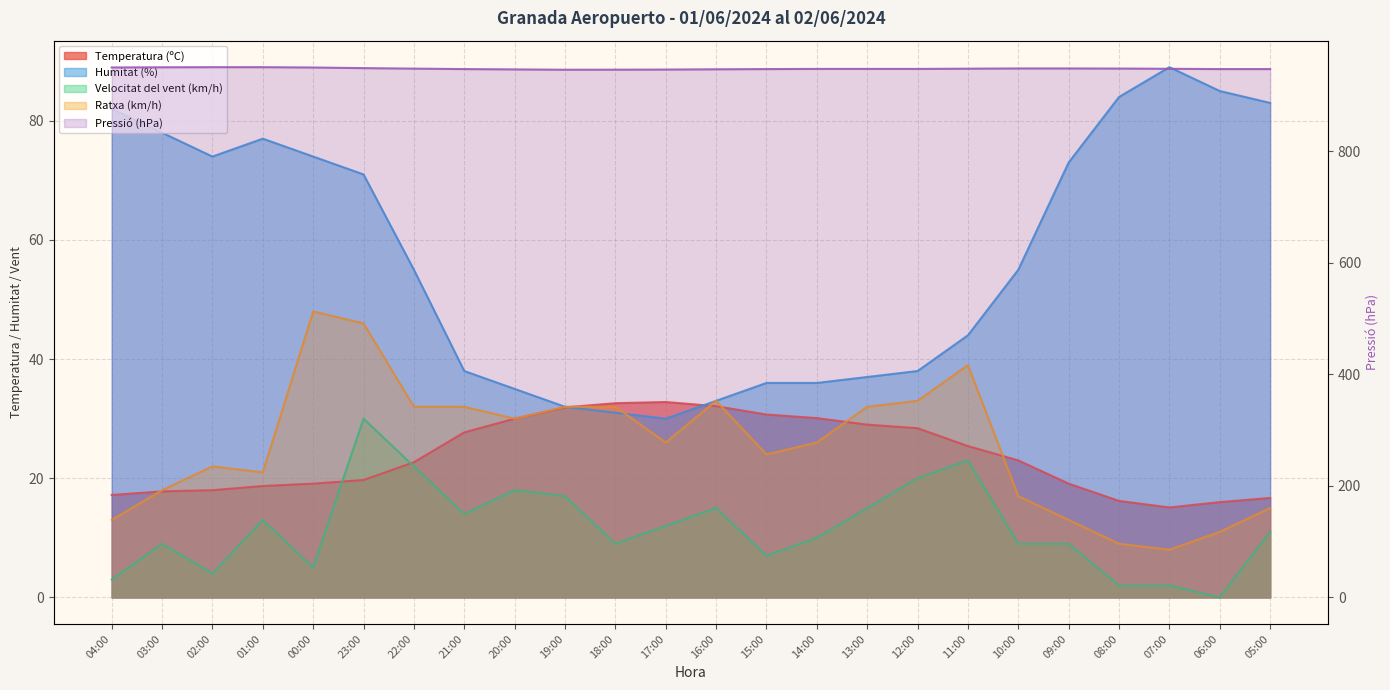

What is the label of the 2nd point from the left?

03:00